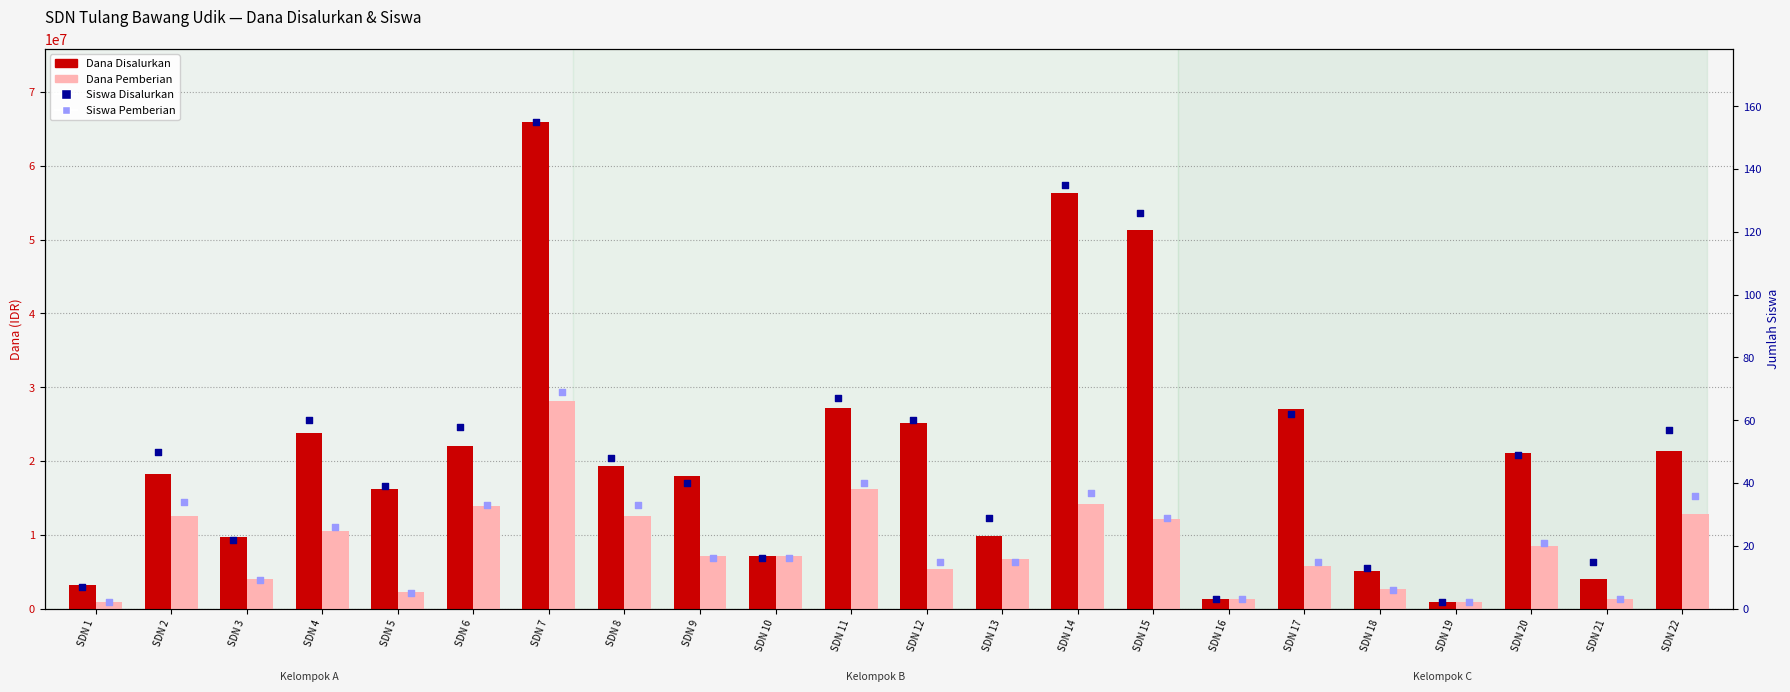

Which series contains the lowest Y value?

Siswa Disalurkan